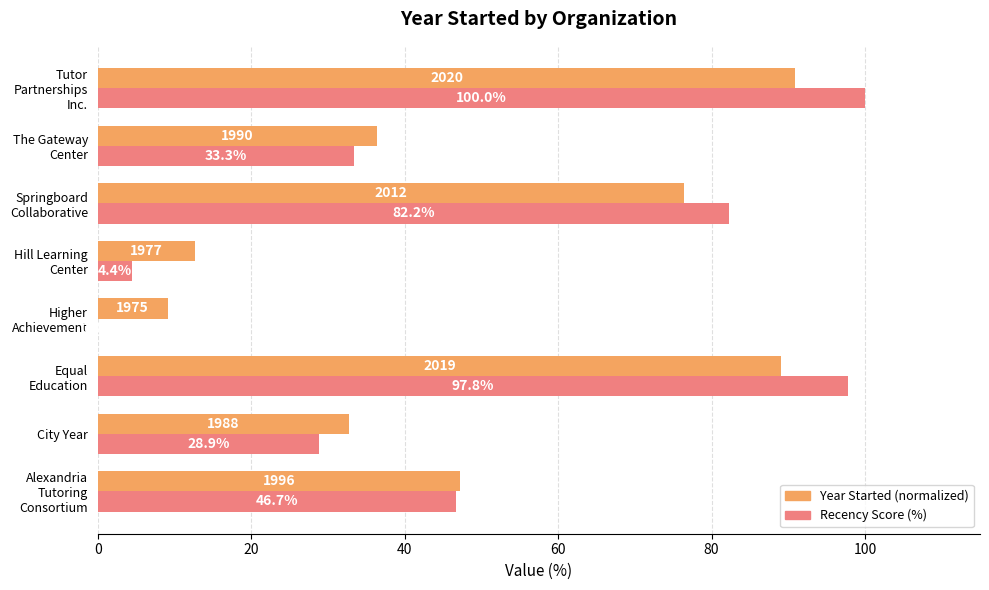

True or false: Year Started (normalized) has a value of 8.1 at City Year.

False